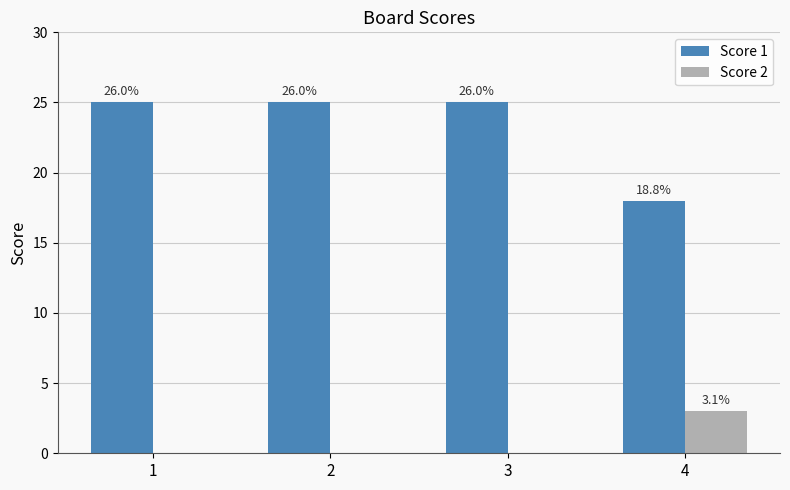

What are all the series names shown in the legend?

Score 1, Score 2